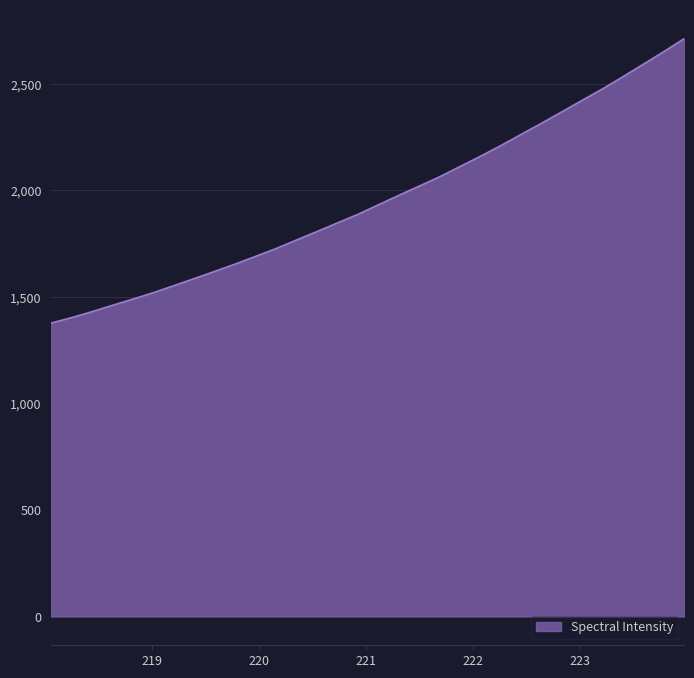

What is the sum of all values?

62623.9